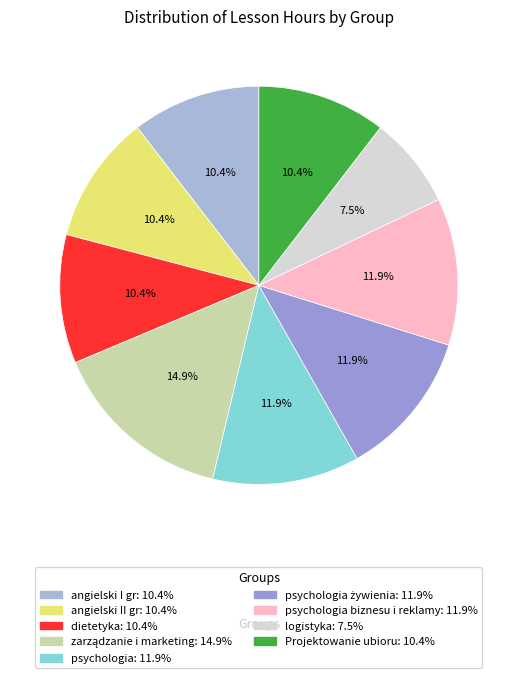

What is the smallest slice in the pie chart?

logistyka: 7.5%